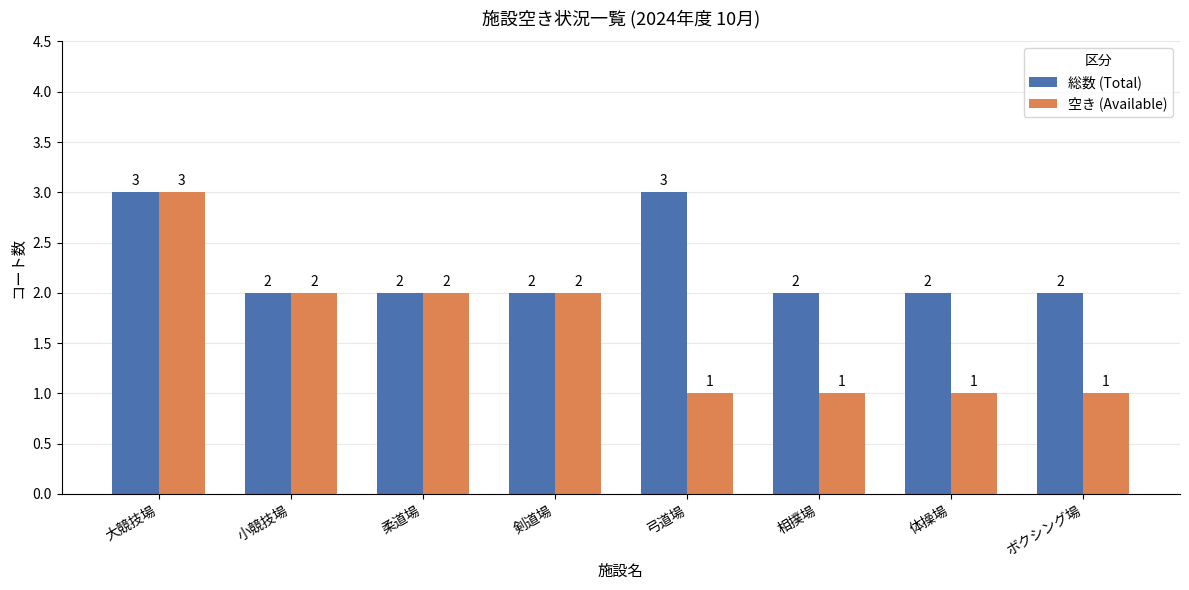

What are all the series names shown in the legend?

総数 (Total), 空き (Available)